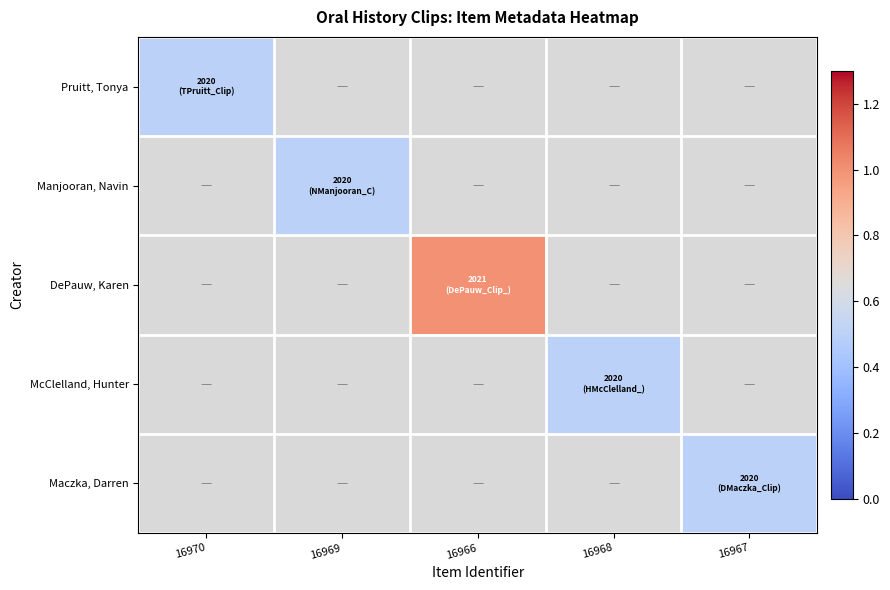

List the series in order of their overall mean, lowest first.

Pruitt, Tonya, Manjooran, Navin, DePauw, Karen, McClelland, Hunter, Maczka, Darren